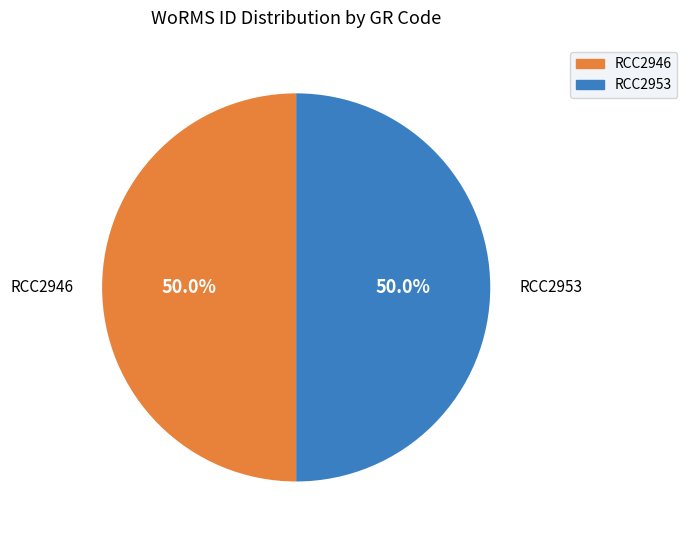

Combined, do RCC2946 and RCC2953 account for over 50%?

Yes